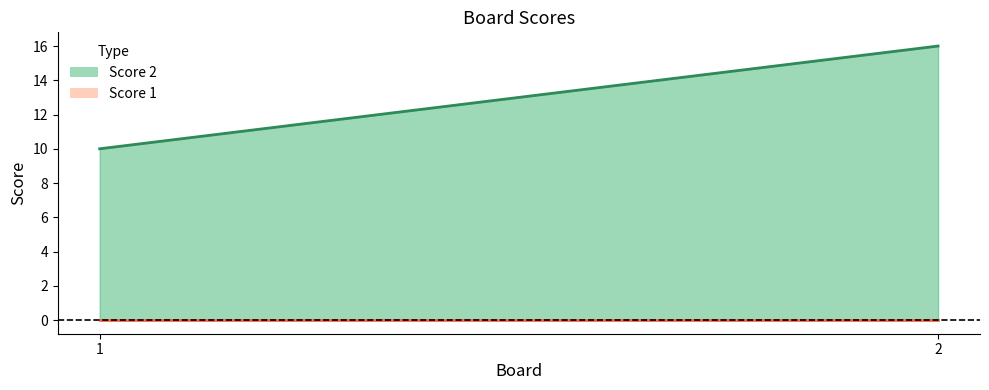

The value of Score 1 line at 2 is 0. True or false?

True